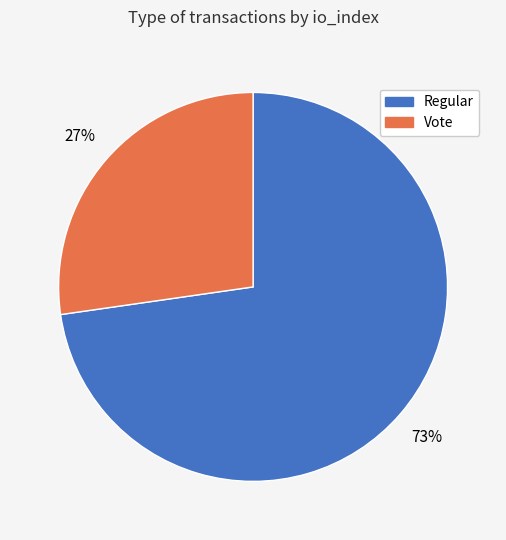

Rank the categories by value from lowest to highest.

Vote, Regular